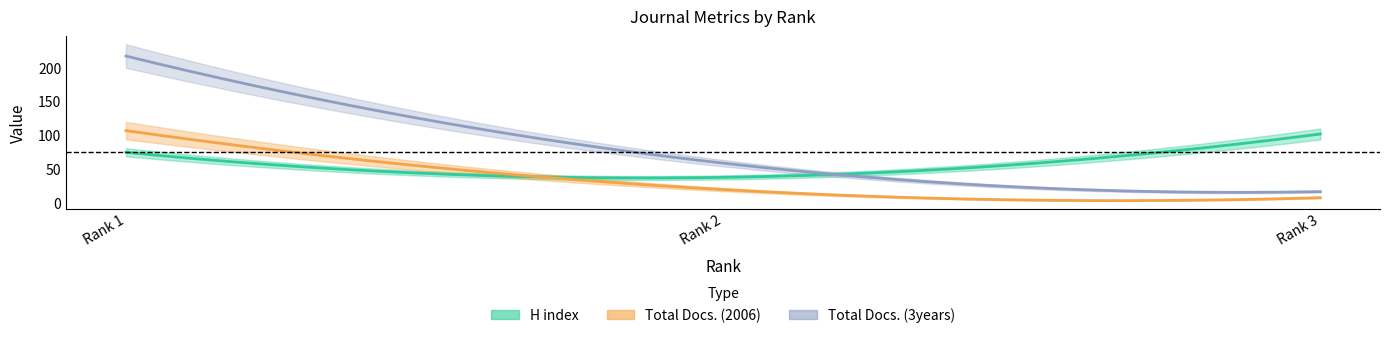

Reading left to right, list all the values displayed in this chart.

H index: Rank 1=75	Rank 2=38	Rank 3=102
Total Docs. (2006): Rank 1=107	Rank 2=20	Rank 3=8
Total Docs. (3years): Rank 1=217	Rank 2=59	Rank 3=17